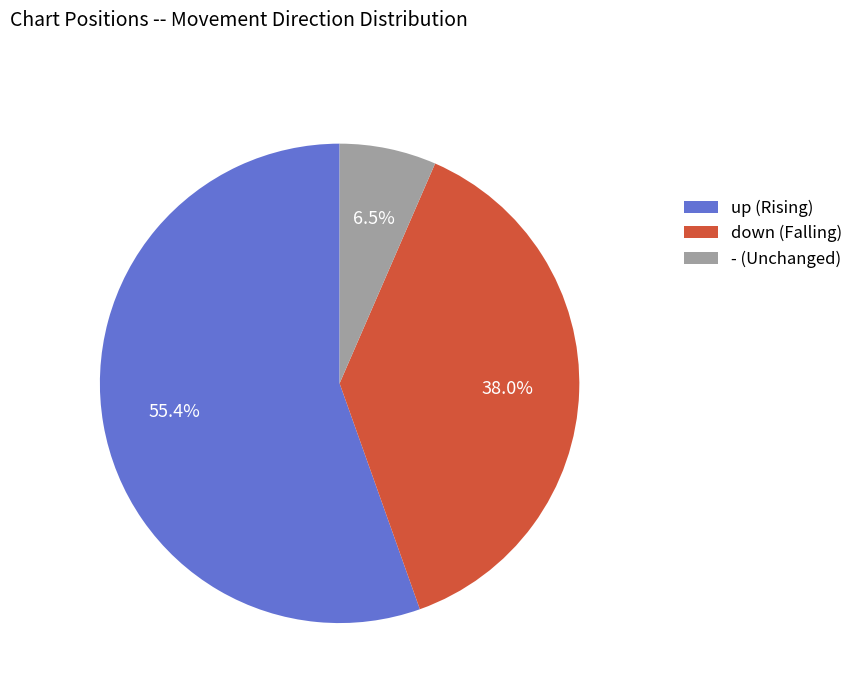

What percentage is NOT represented by down?

62.0%